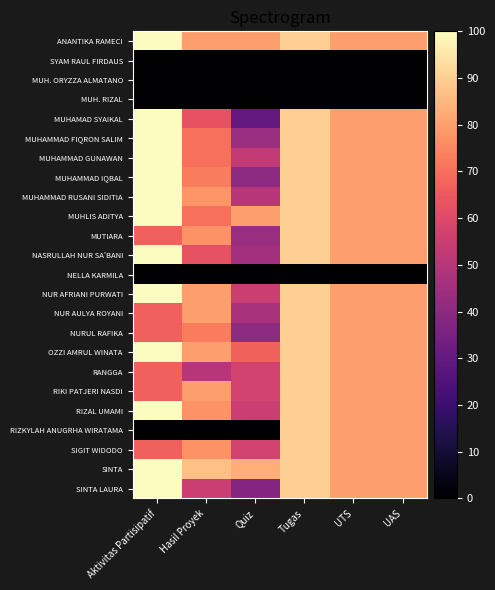

What is the greatest value displayed?

100.0